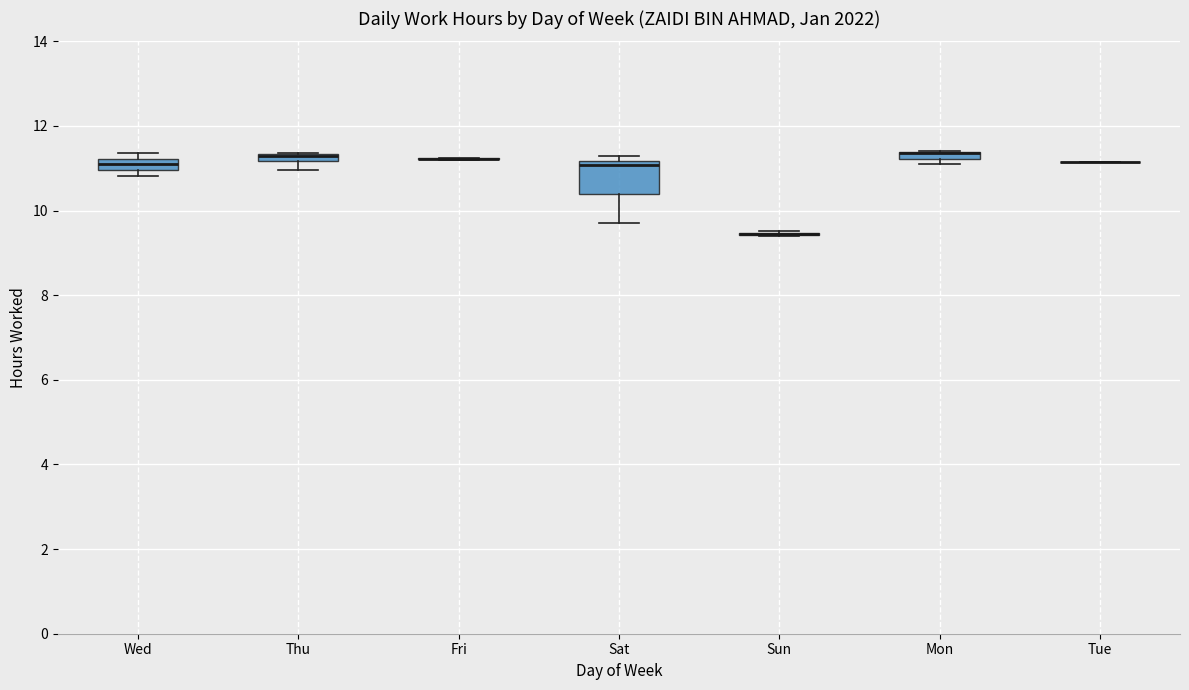

Comparing the boxes themselves (not the whiskers), which one is the tallest?

Sat